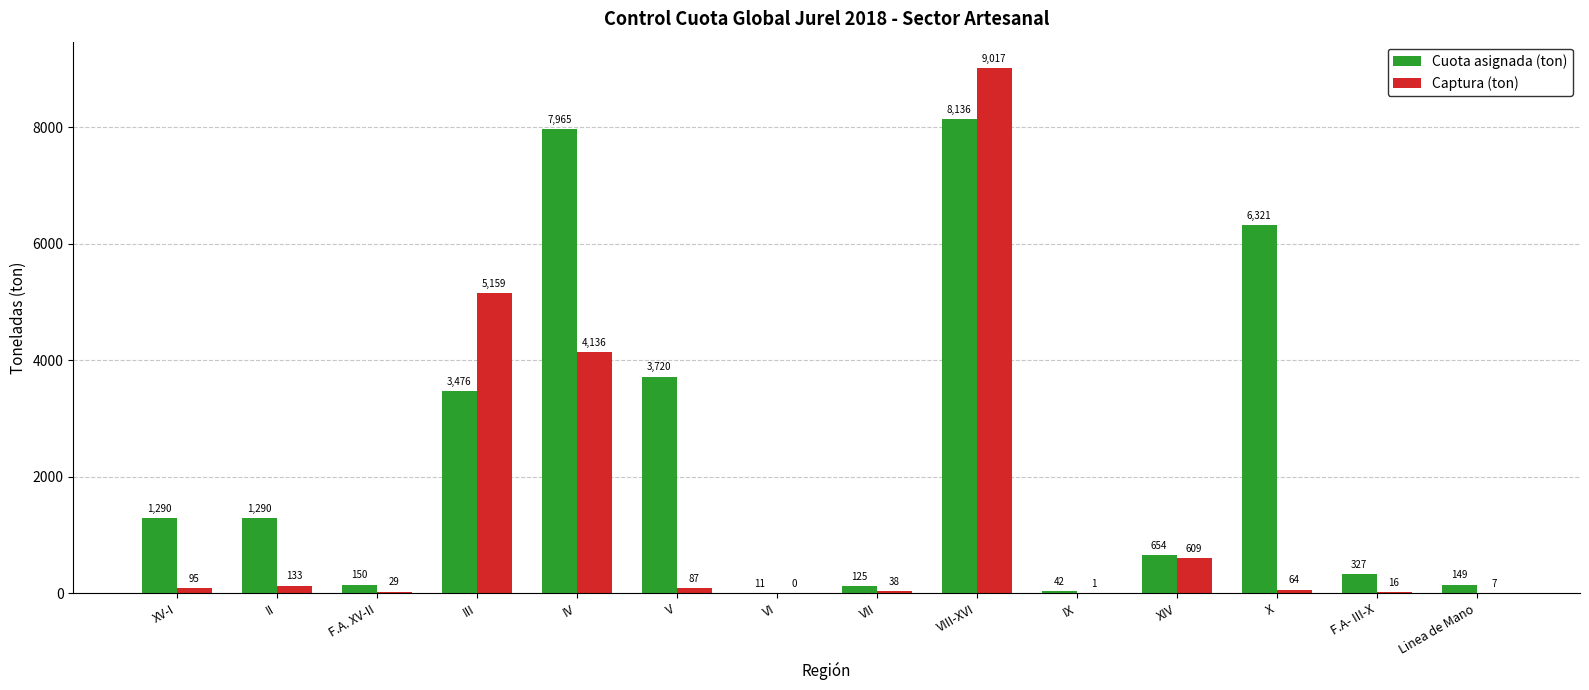

What is the sum of the Captura (ton) values at V and Linea de Mano?

94.7